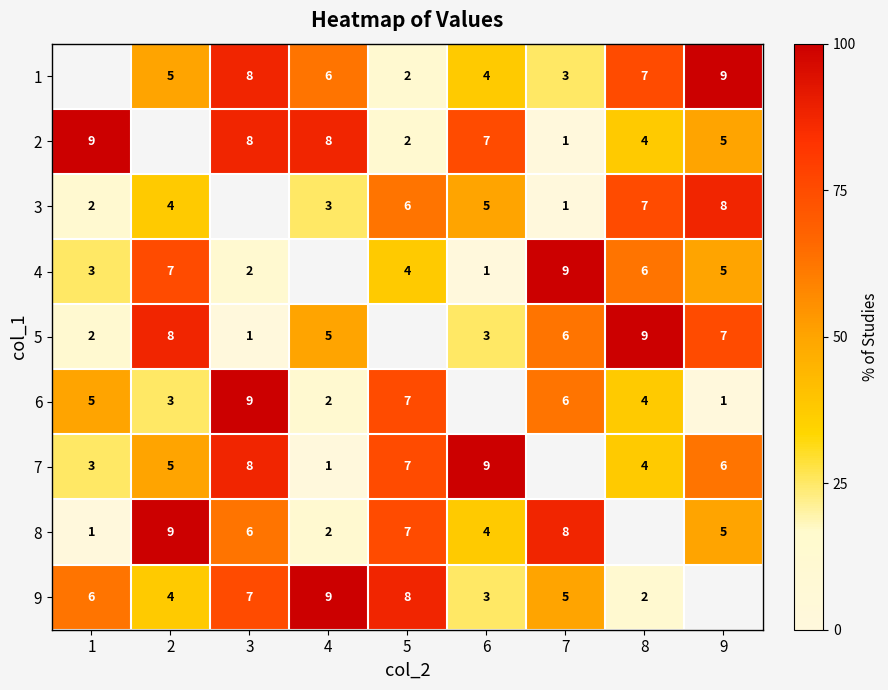

True or false: 8 has a value of 11 at 5.

False